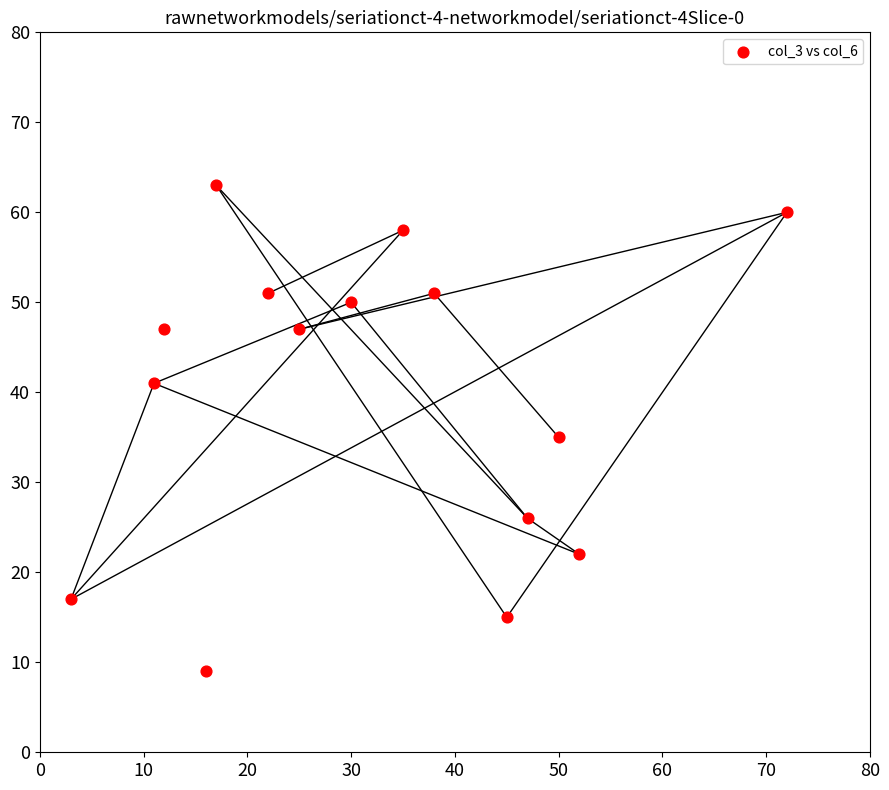

What Y value in the scatter plot is closest to 36?

35